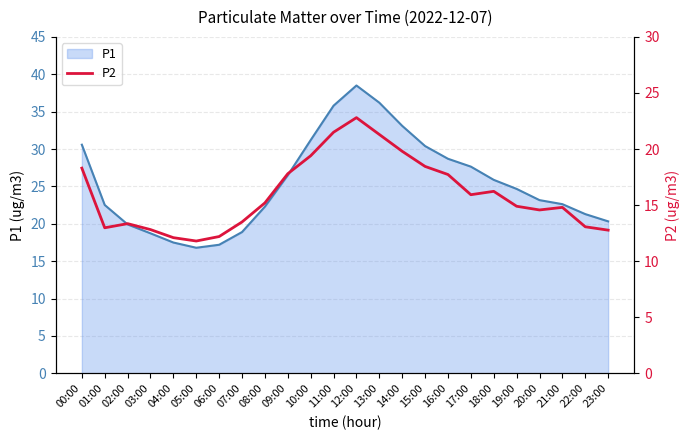

At how many categories does at least one series exceed 21?

17